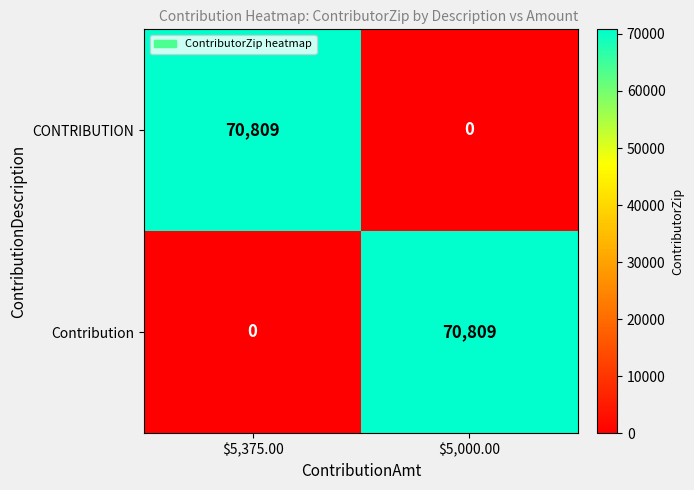

What is the difference between the maximum and minimum values in the CONTRIBUTION series?

70809